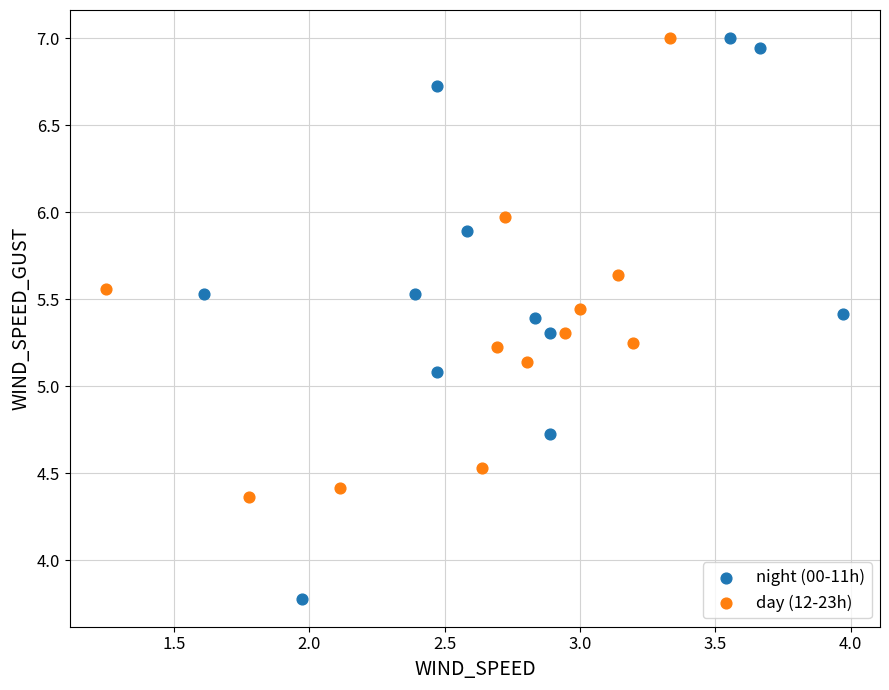

Which series has the widest spread of Y values?

night (00-11h)